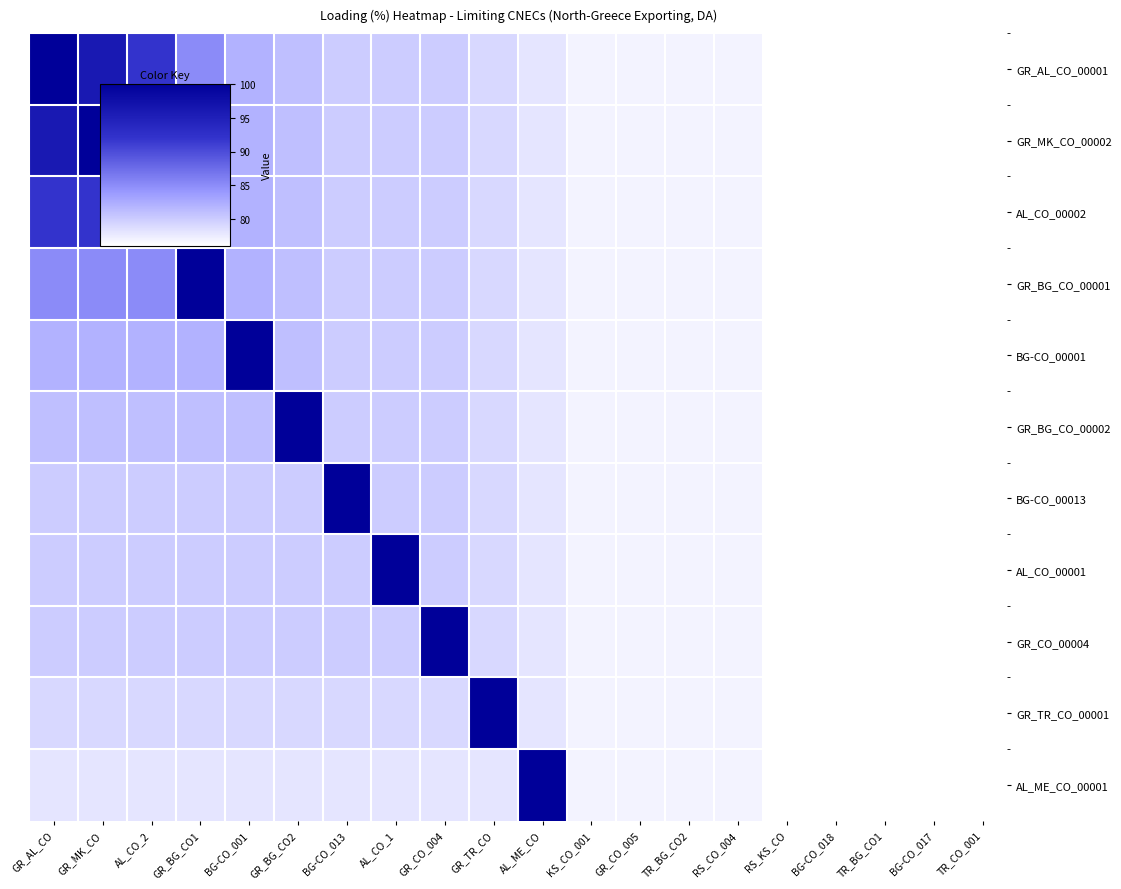

Which label corresponds to the largest value in the chart?

GR_AL_CO